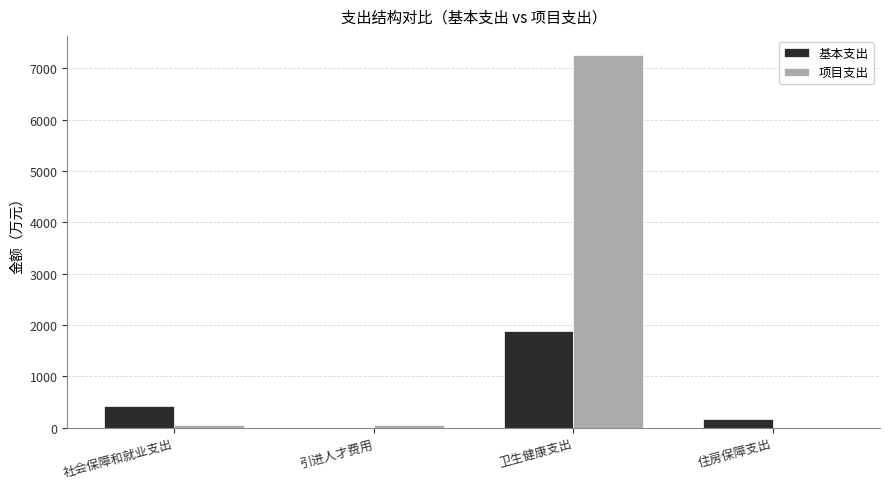

At which category is the sum across all series the highest?

卫生健康支出